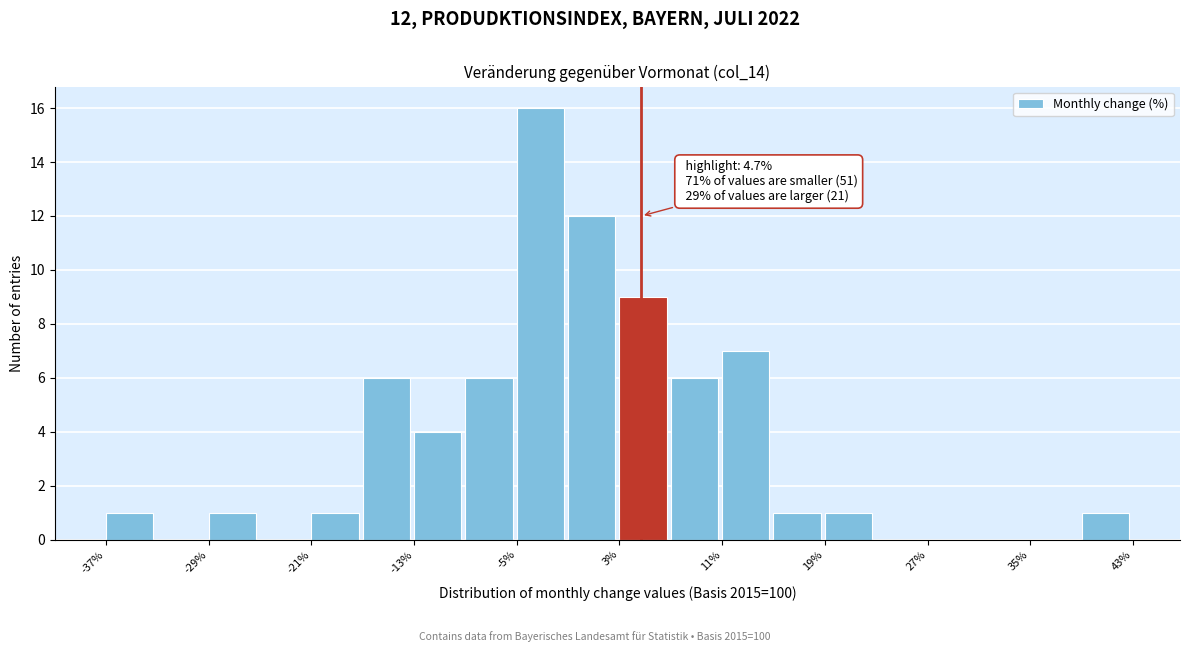

Which range on the x-axis has the tallest bar?

-5 to -1